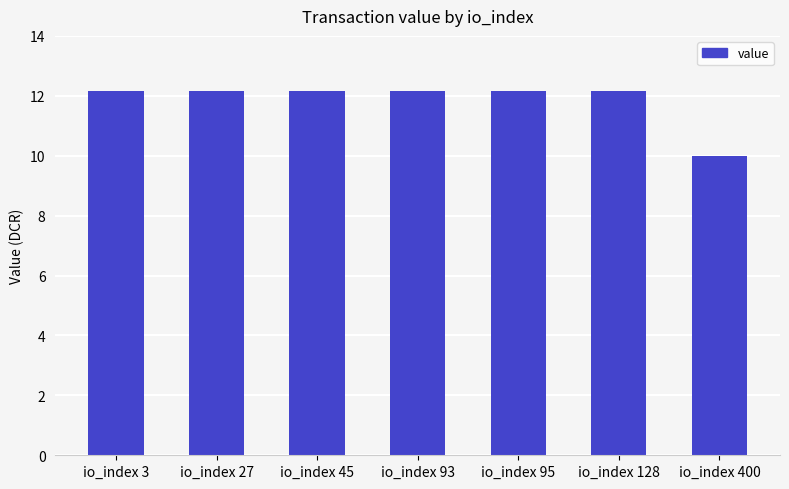

True or false: the data shows 8.2 at io_index 27.

False